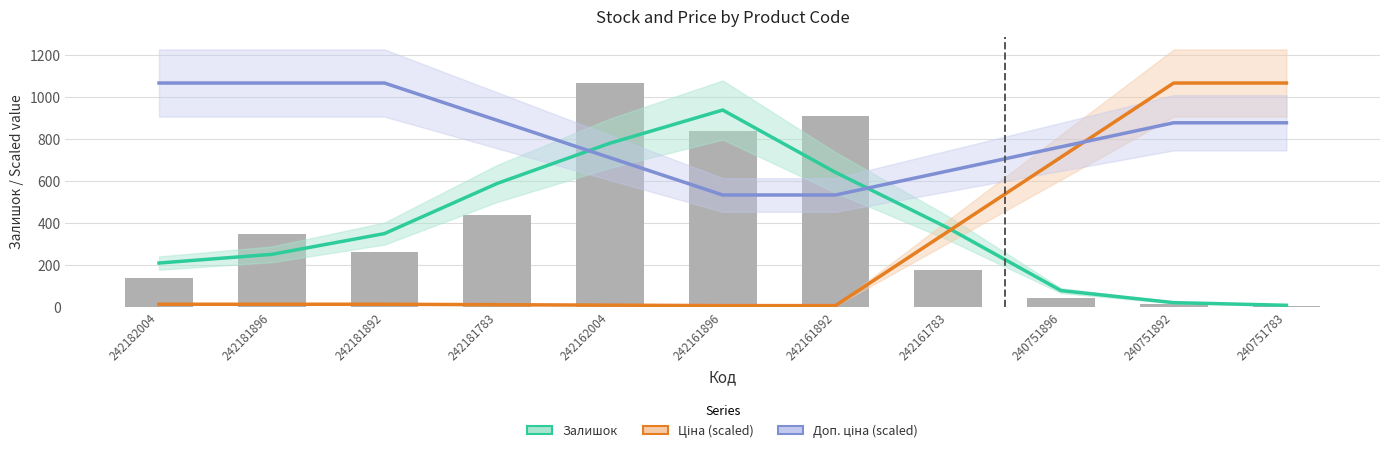

What is the difference between the maximum and minimum values in the Доп. ціна (scaled) series?

533.5